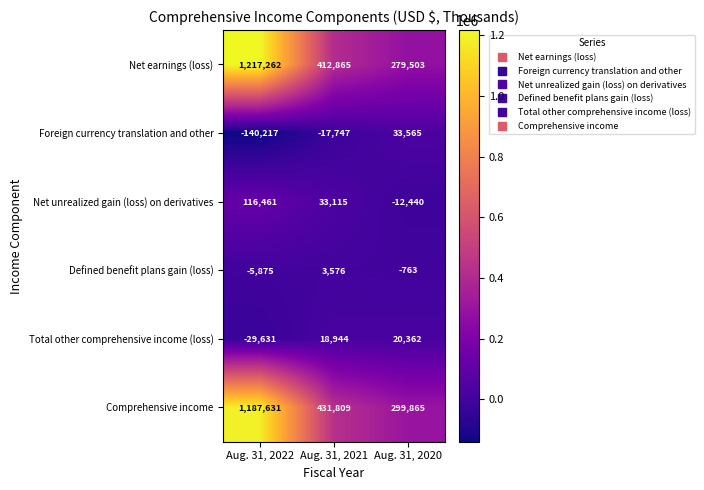

Reading left to right, extract all data points from this chart.

Net earnings (loss): Aug. 31, 2022=1217262	Aug. 31, 2021=412865	Aug. 31, 2020=279503
Foreign currency translation and other: Aug. 31, 2022=-140217	Aug. 31, 2021=-17747	Aug. 31, 2020=33565
Net unrealized gain (loss) on derivatives: Aug. 31, 2022=116461	Aug. 31, 2021=33115	Aug. 31, 2020=-12440
Defined benefit plans gain (loss): Aug. 31, 2022=-5875	Aug. 31, 2021=3576	Aug. 31, 2020=-763
Total other comprehensive income (loss): Aug. 31, 2022=-29631	Aug. 31, 2021=18944	Aug. 31, 2020=20362
Comprehensive income: Aug. 31, 2022=1187631	Aug. 31, 2021=431809	Aug. 31, 2020=299865